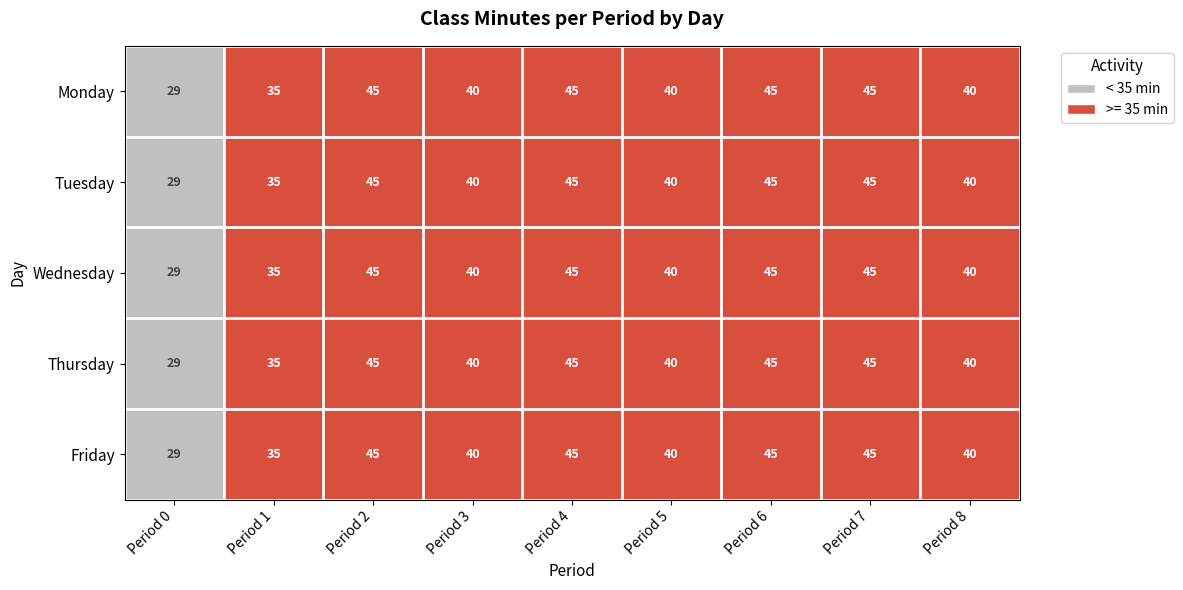

What is the sum of all Thursday values?

364